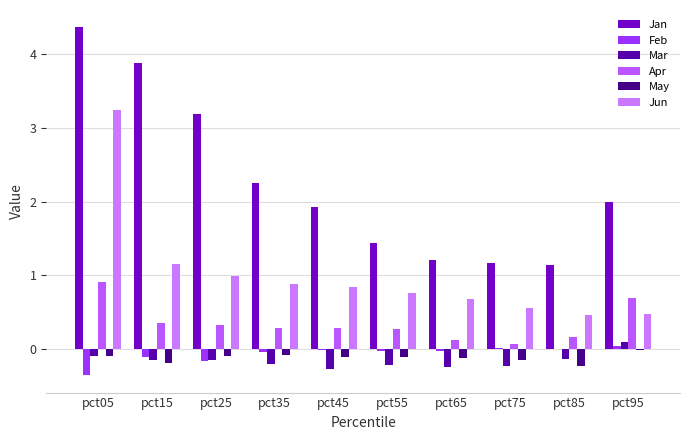

Reading left to right, what are all the values shown in this chart?

Jan: pct05=4.4	pct15=3.9	pct25=3.2	pct35=2.2	pct45=1.9	pct55=1.4	pct65=1.2	pct75=1.2	pct85=1.1	pct95=2.0
Feb: pct05=-0.3	pct15=-0.1	pct25=-0.2	pct35=-0.0	pct45=-0.0	pct55=-0.0	pct65=-0.0	pct75=0.0	pct85=0.0	pct95=0.0
Mar: pct05=-0.1	pct15=-0.1	pct25=-0.1	pct35=-0.2	pct45=-0.3	pct55=-0.2	pct65=-0.2	pct75=-0.2	pct85=-0.1	pct95=0.1
Apr: pct05=0.9	pct15=0.4	pct25=0.3	pct35=0.3	pct45=0.3	pct55=0.3	pct65=0.1	pct75=0.1	pct85=0.2	pct95=0.7
May: pct05=-0.1	pct15=-0.2	pct25=-0.1	pct35=-0.1	pct45=-0.1	pct55=-0.1	pct65=-0.1	pct75=-0.1	pct85=-0.2	pct95=-0.0
Jun: pct05=3.2	pct15=1.2	pct25=1.0	pct35=0.9	pct45=0.8	pct55=0.8	pct65=0.7	pct75=0.6	pct85=0.5	pct95=0.5